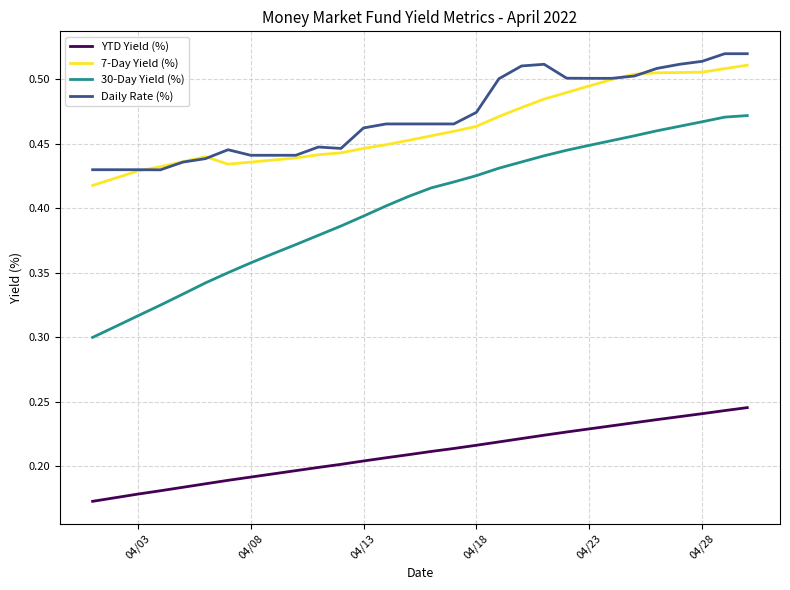

Count the 7-Day Yield (%) values in the range 0 to 1.

30